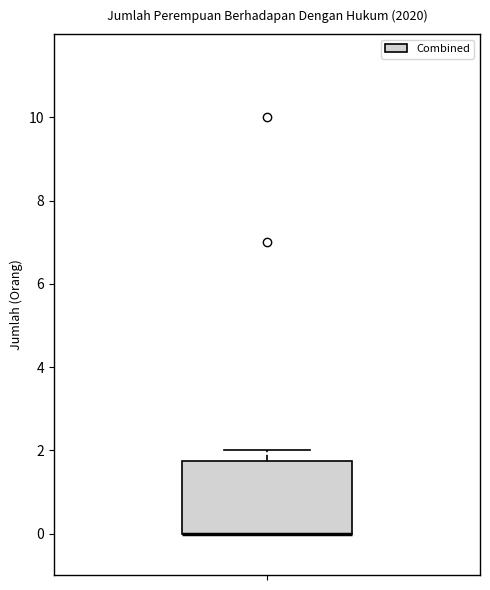

Transcribe this box plot: give where the median line is, the range the box spans, and where the two whiskers end, as read against the y-axis. The values are not printed on the chart, so give them approximately, as read against the axis.

median 0.0 (drawn on the box's lower edge), box 0.0 to 1.8, whiskers 0.0 to 2.0